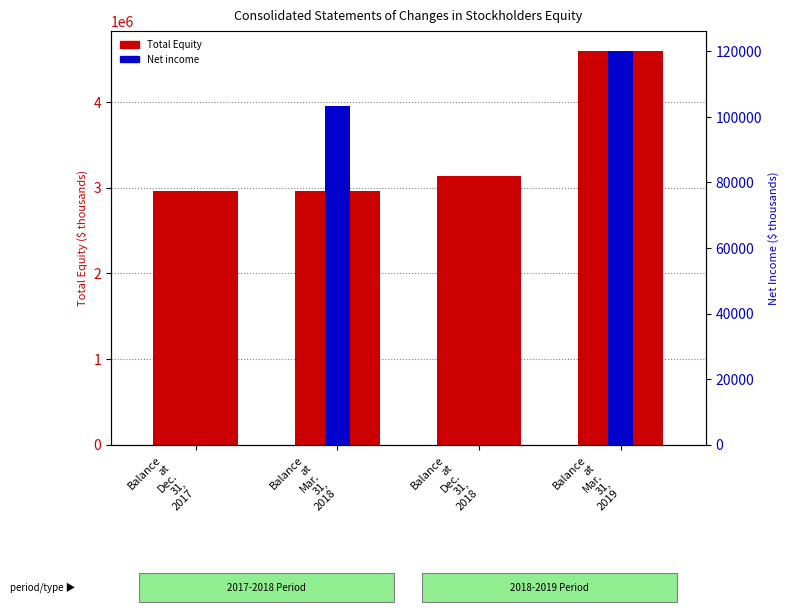

What is the difference between the highest and lowest values at Balance
at
Dec.
31,
2018?

3133602